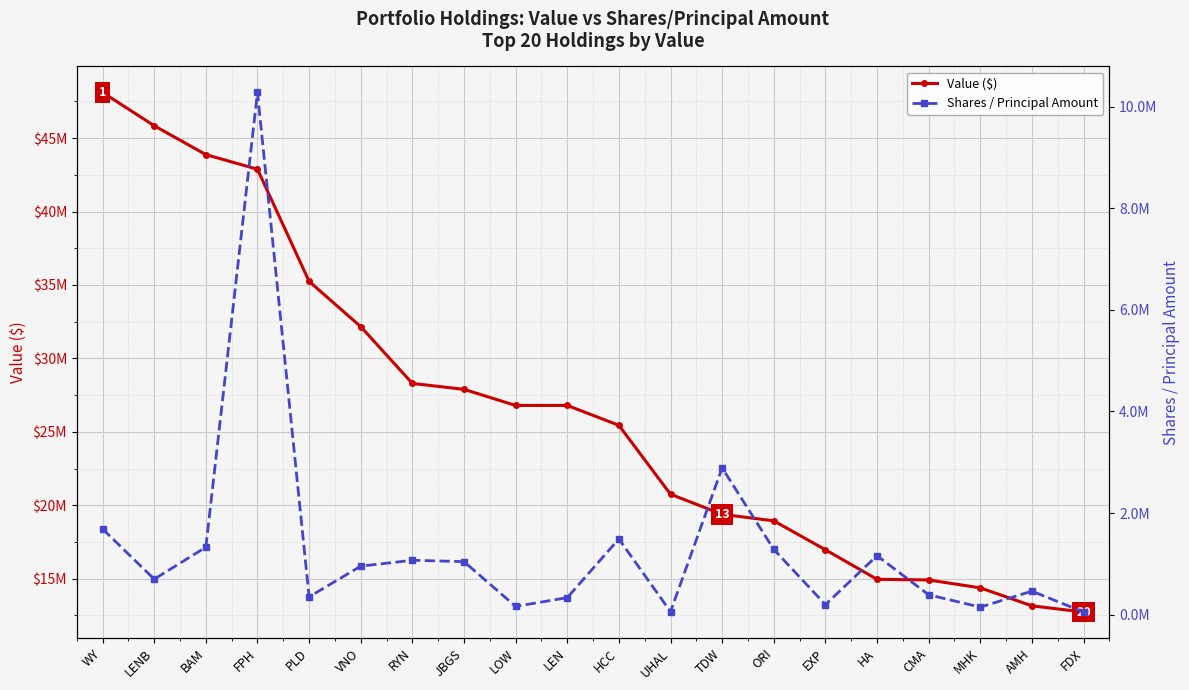

Which category has the lowest value in the Shares / Principal Amount series?

FDX